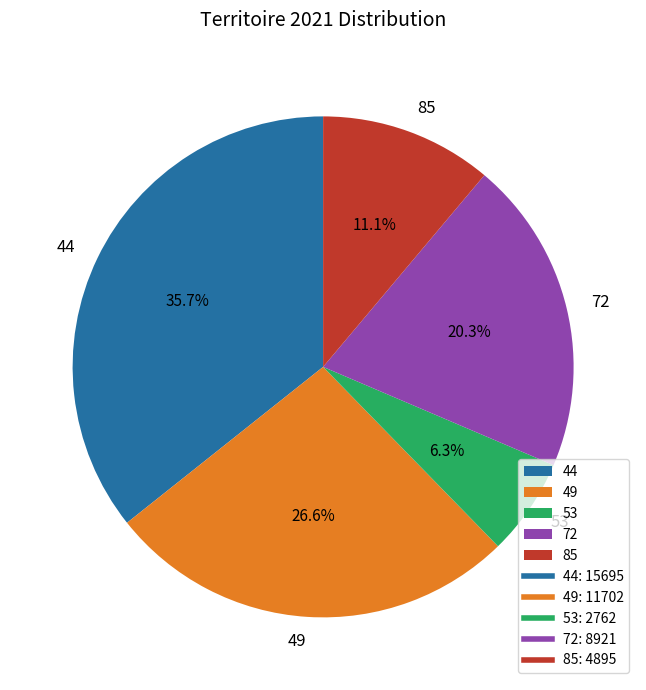

Do 49 and 44 together represent more than half of the pie?

Yes